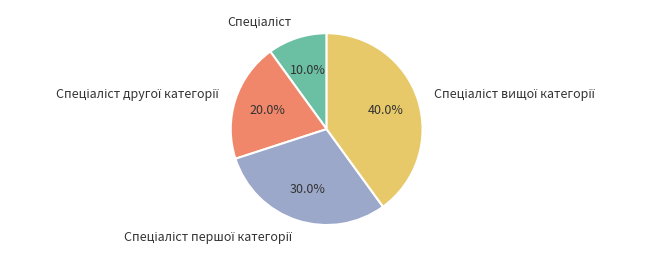

Count the number of slices in the pie.

4